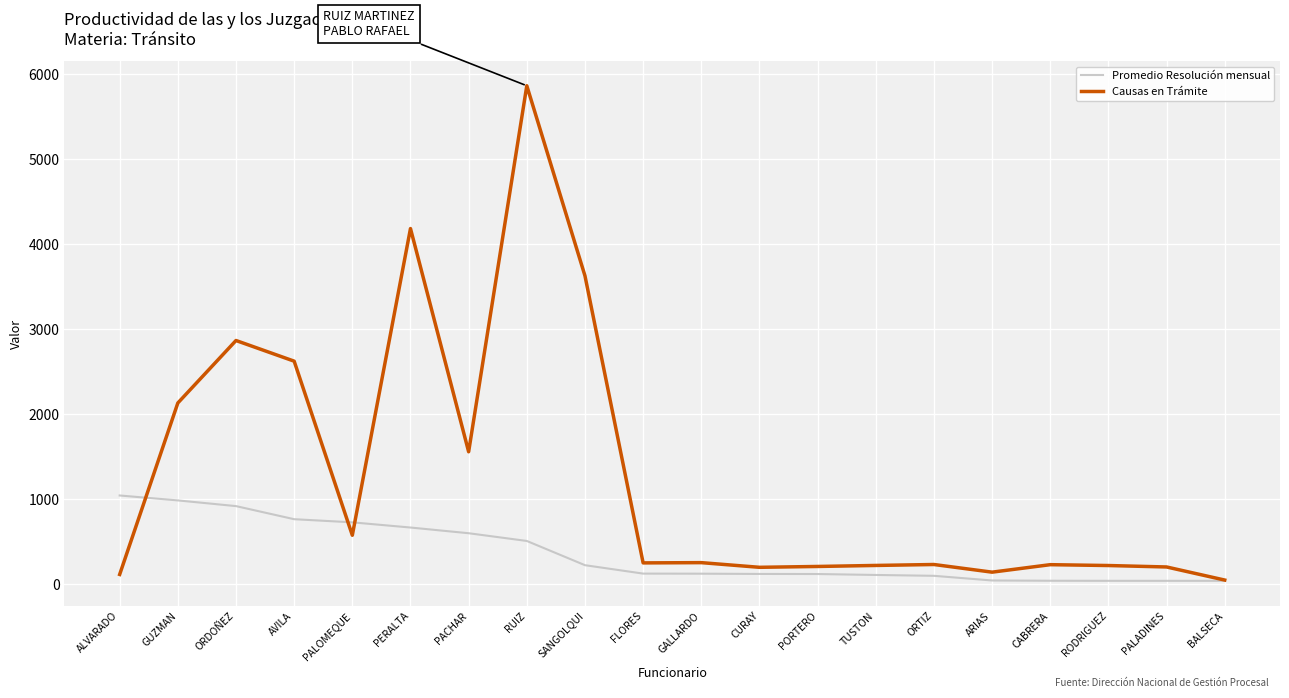

Does the chart display data point markers on the line(s)?

No